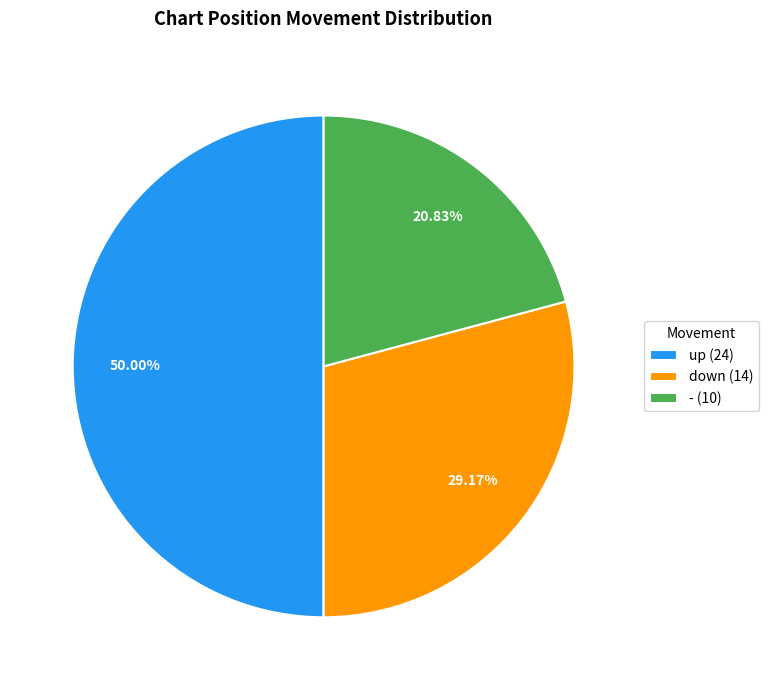

Does down (14) account for over 50% of the chart?

No